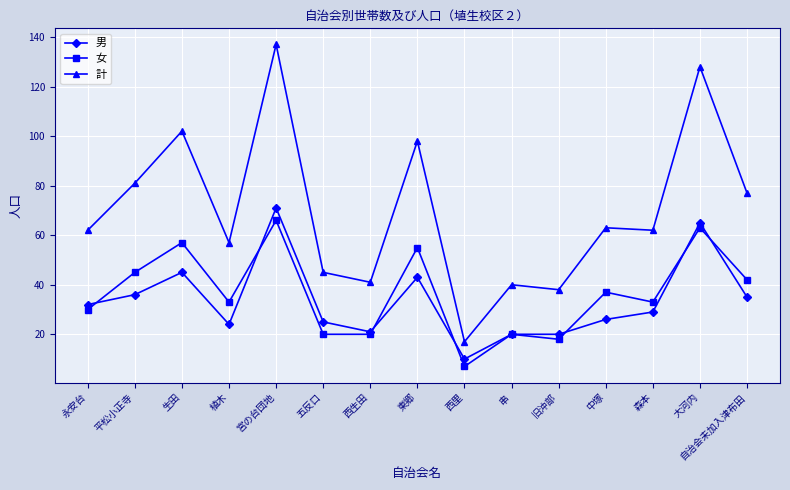

True or false: 計 has more than 0 interior local peaks.

True